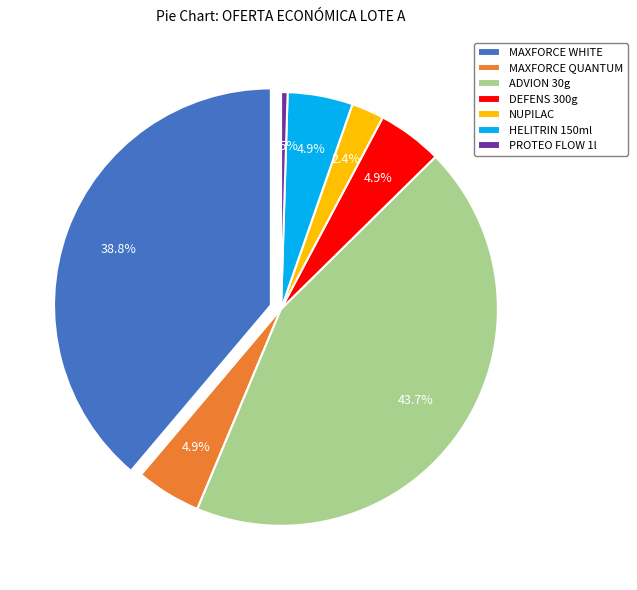

To the nearest percent, what percentage of the pie is HELITRIN DESCARGA TOTAL 150ml?

5%